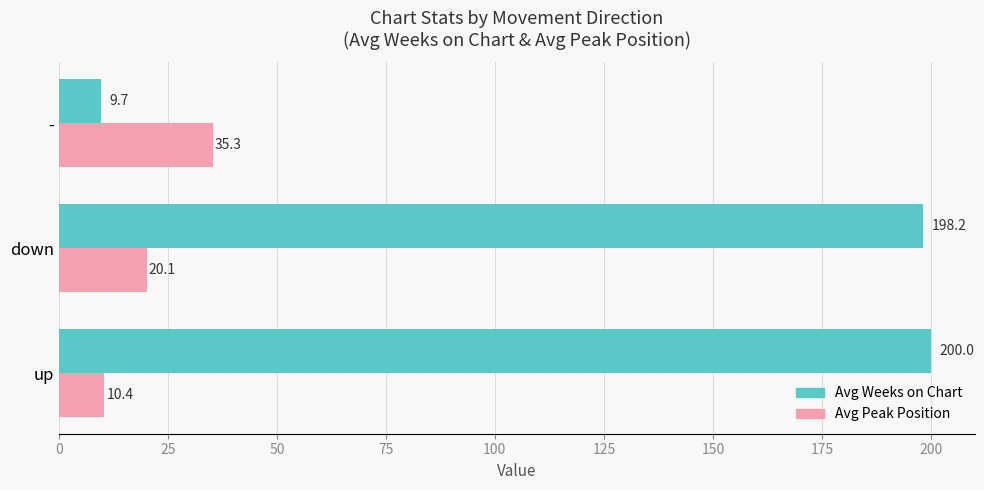

What is the sum of all Avg Weeks on Chart values?

408.0